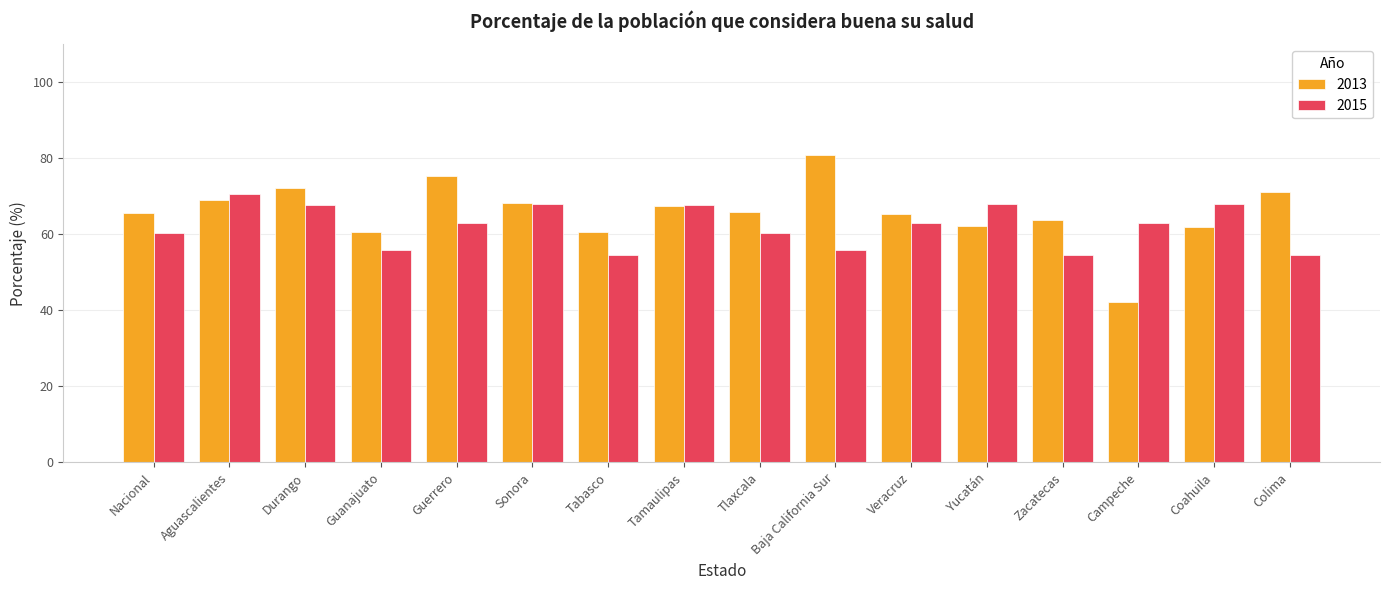

Rank the series at Colima from lowest to highest value.

2015, 2013